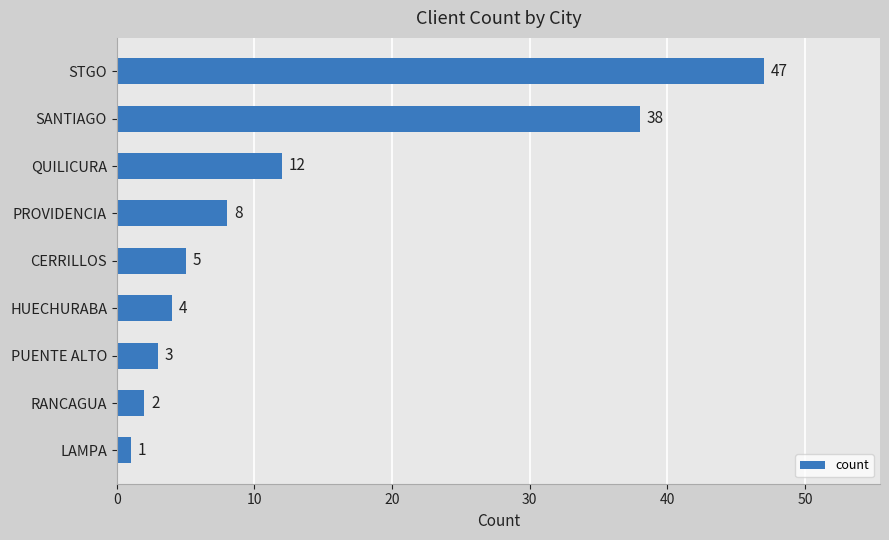

Approximately how many times larger is the value at RANCAGUA compared to CERRILLOS?

0.4